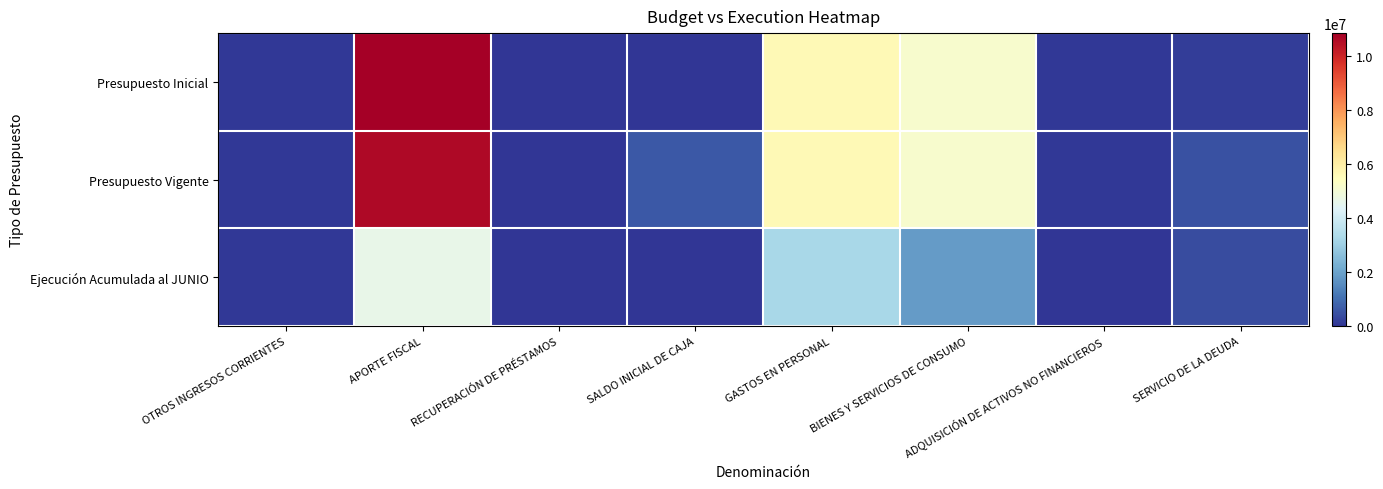

Reading left to right, extract all data points from this chart.

Presupuesto Inicial: OTROS INGRESOS CORRIENTES=63960	APORTE FISCAL=10864892	RECUPERACIÓN DE PRÉSTAMOS=9135	SALDO INICIAL DE CAJA=10	GASTOS EN PERSONAL=5602346	BIENES Y SERVICIOS DE CONSUMO=5139611	ADQUISICIÓN DE ACTIVOS NO FINANCIEROS=57260	SERVICIO DE LA DEUDA=138780
Presupuesto Vigente: OTROS INGRESOS CORRIENTES=63960	APORTE FISCAL=10622206	RECUPERACIÓN DE PRÉSTAMOS=9135	SALDO INICIAL DE CAJA=614067	GASTOS EN PERSONAL=5627002	BIENES Y SERVICIOS DE CONSUMO=5139611	ADQUISICIÓN DE ACTIVOS NO FINANCIEROS=57260	SERVICIO DE LA DEUDA=485495
Ejecución Acumulada al JUNIO: OTROS INGRESOS CORRIENTES=52740	APORTE FISCAL=4653650	RECUPERACIÓN DE PRÉSTAMOS=41175	SALDO INICIAL DE CAJA=0	GASTOS EN PERSONAL=3257009	BIENES Y SERVICIOS DE CONSUMO=1857781	ADQUISICIÓN DE ACTIVOS NO FINANCIEROS=2970	SERVICIO DE LA DEUDA=409996